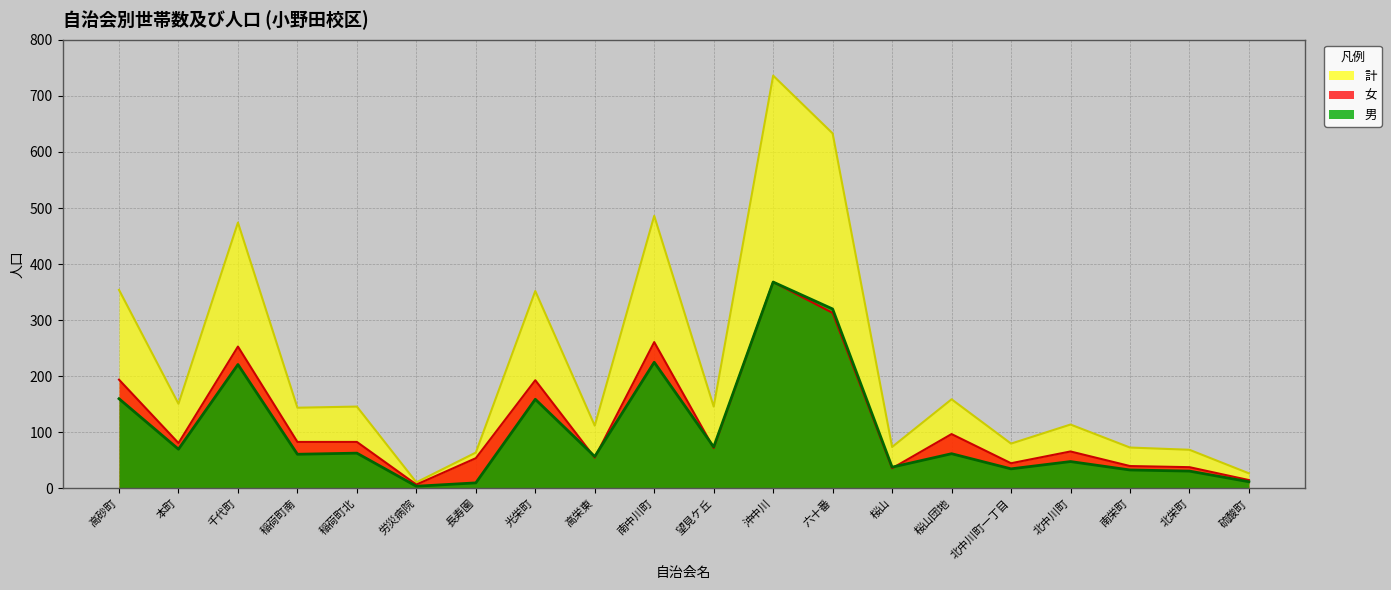

Where does the 女 series first go above 81?

高砂町